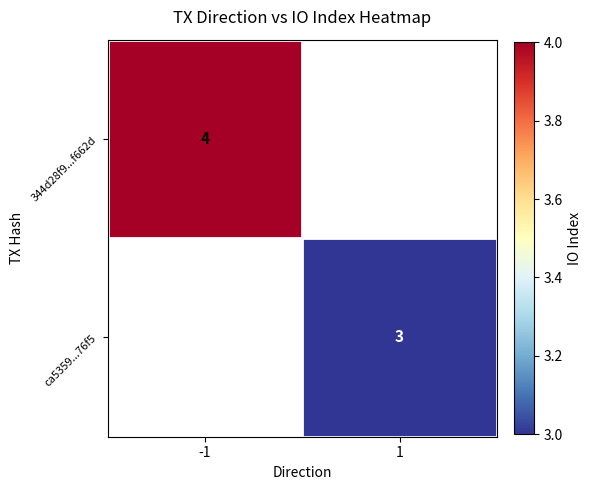

What is the minimum value shown in the chart?

3.0